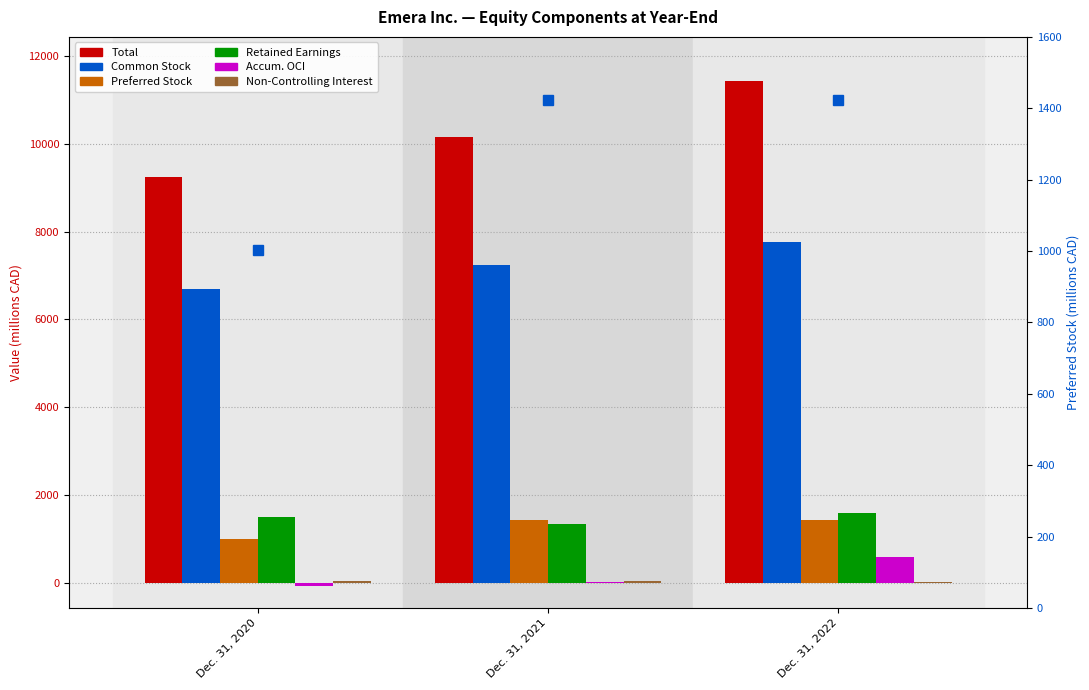

What is the minimum value for Non-Controlling Interest?

14